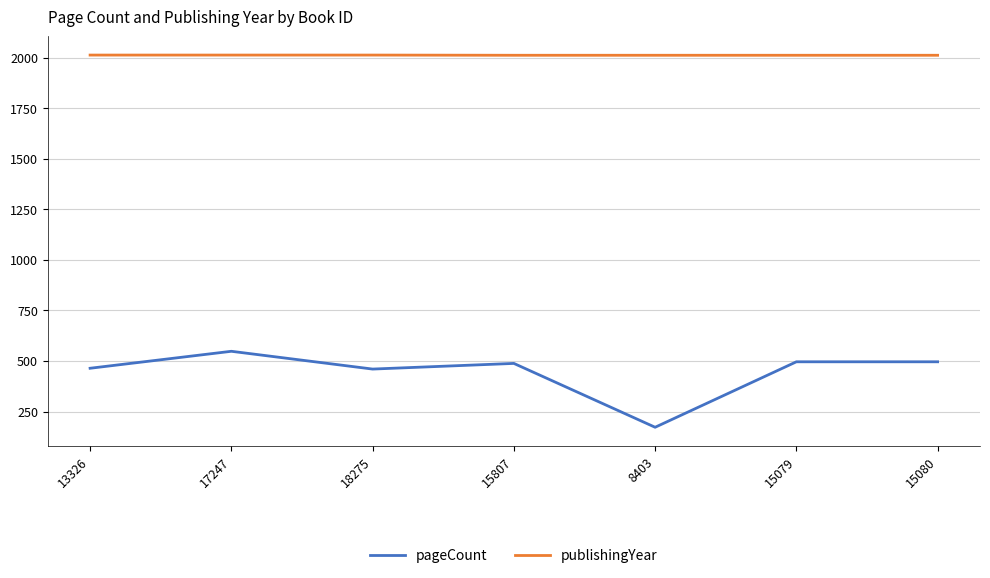

What is the spread (max minus min) of values at 15079?

1517